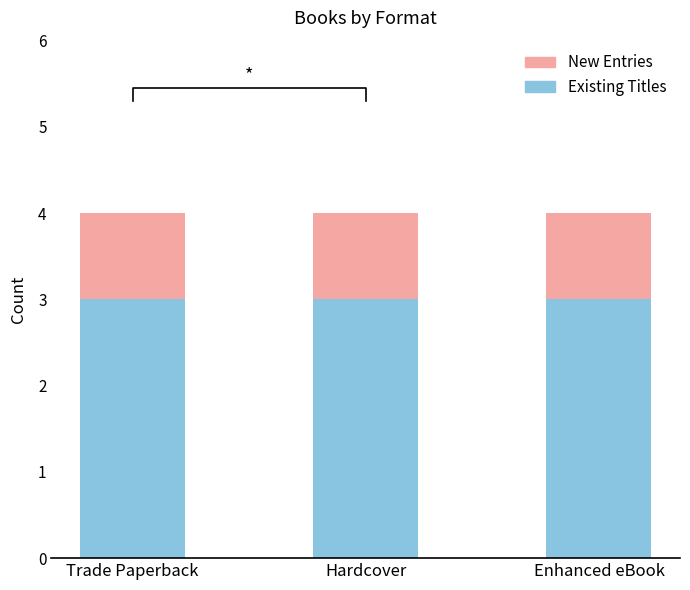

Are the bars horizontal?

No